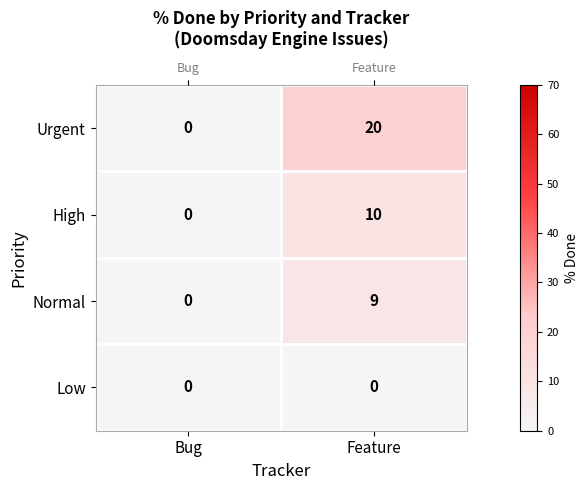

What is the difference between the High values at Bug and Feature?

10.0